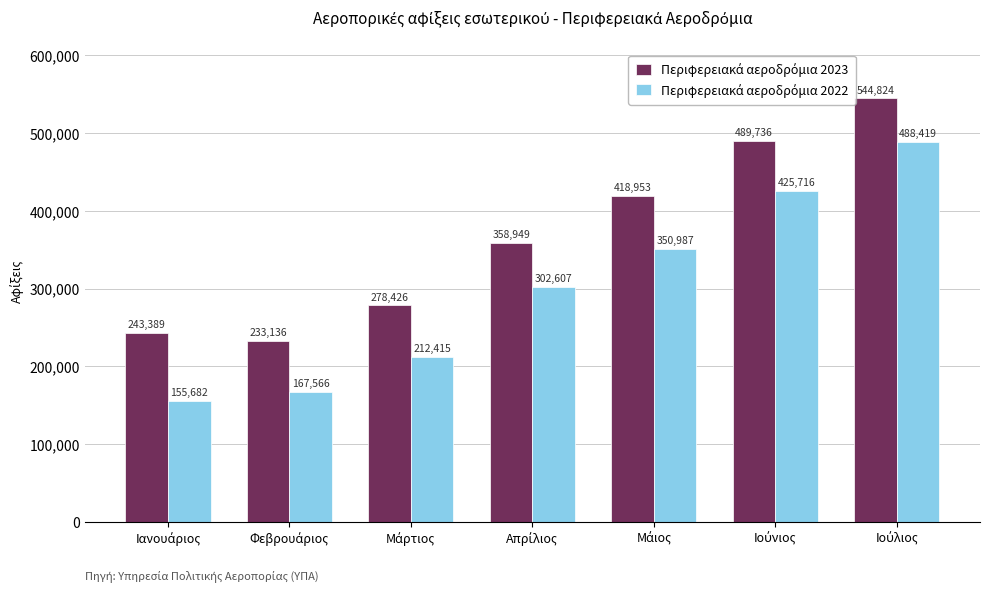

What is the greatest value displayed?

544824